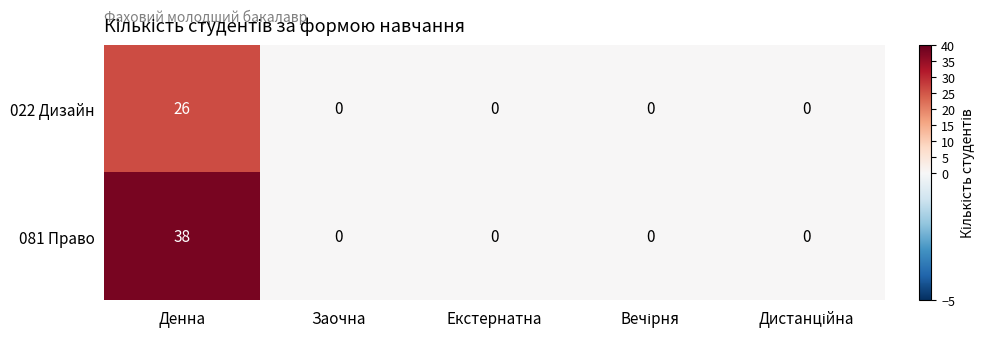

List the series in order of their overall mean, highest first.

081 Право, 022 Дизайн